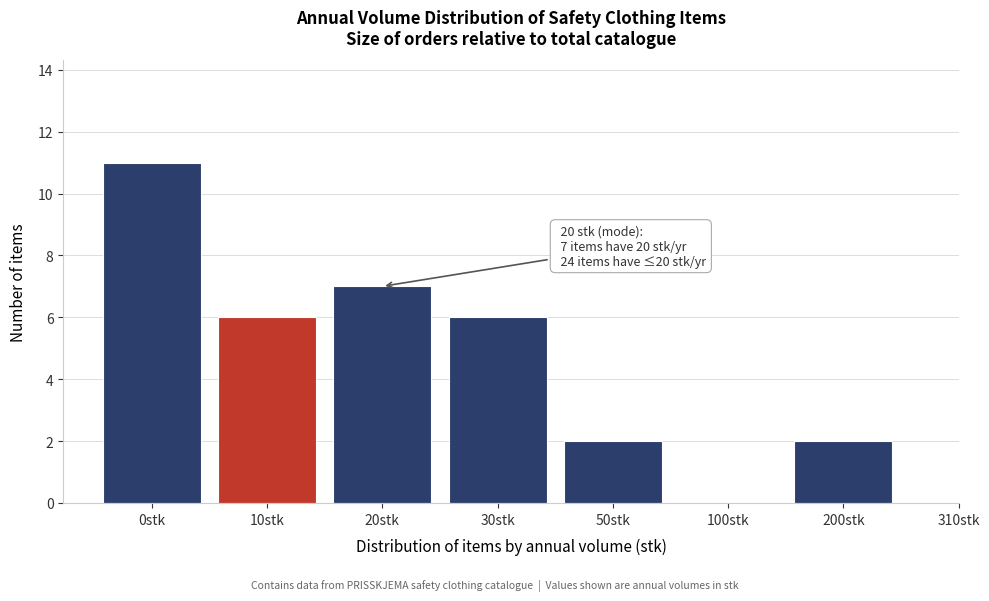

Reading left to right, transcribe all the data shown in this chart.

0stk=11	10stk=6	20stk=7	30stk=6	50stk=2	100stk=0	200stk=2